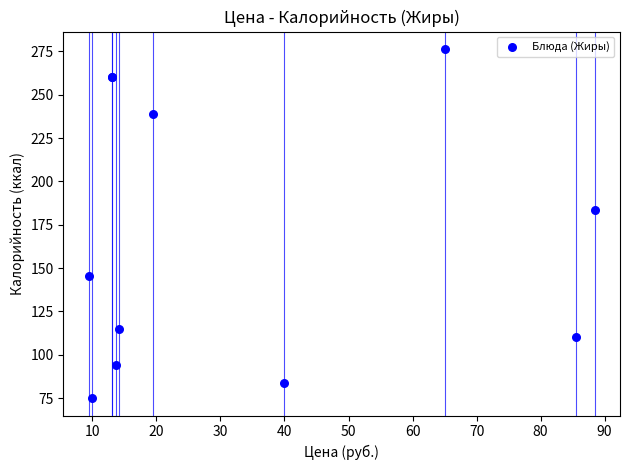

What Y value in the scatter plot is closest to 175?

183.5